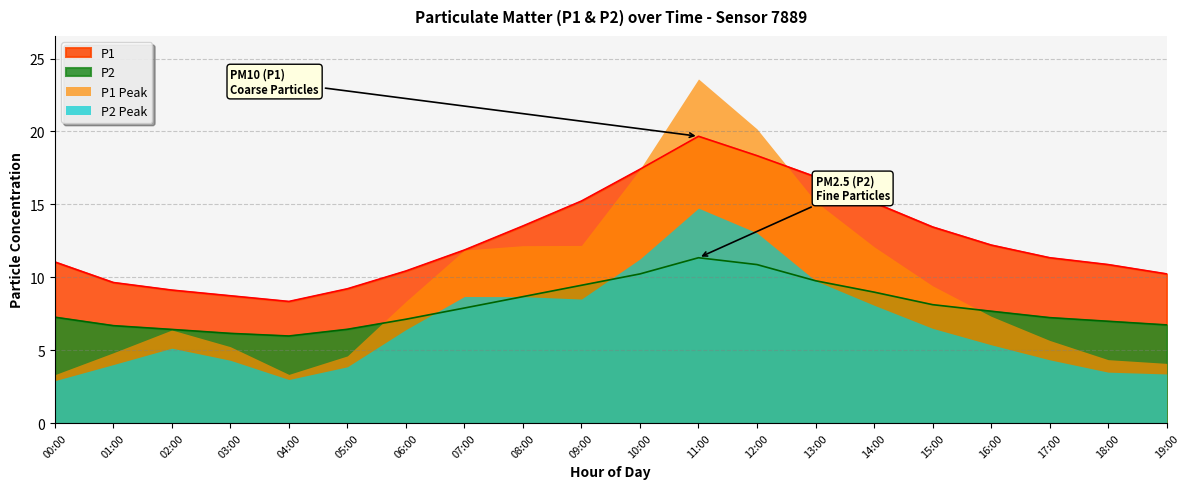

Reading left to right, extract all data points from this chart.

P1: 00:00=11.1	01:00=9.6	02:00=9.1	03:00=8.7	04:00=8.3	05:00=9.2	06:00=10.4	07:00=11.9	08:00=13.5	09:00=15.2	10:00=17.4	11:00=19.7	12:00=18.3	13:00=16.9	14:00=15.1	15:00=13.4	16:00=12.2	17:00=11.3	18:00=10.9	19:00=10.2
P2: 00:00=7.3	01:00=6.7	02:00=6.4	03:00=6.2	04:00=6.0	05:00=6.4	06:00=7.1	07:00=7.9	08:00=8.7	09:00=9.4	10:00=10.2	11:00=11.3	12:00=10.9	13:00=9.8	14:00=9.0	15:00=8.1	16:00=7.7	17:00=7.2	18:00=7.0	19:00=6.7